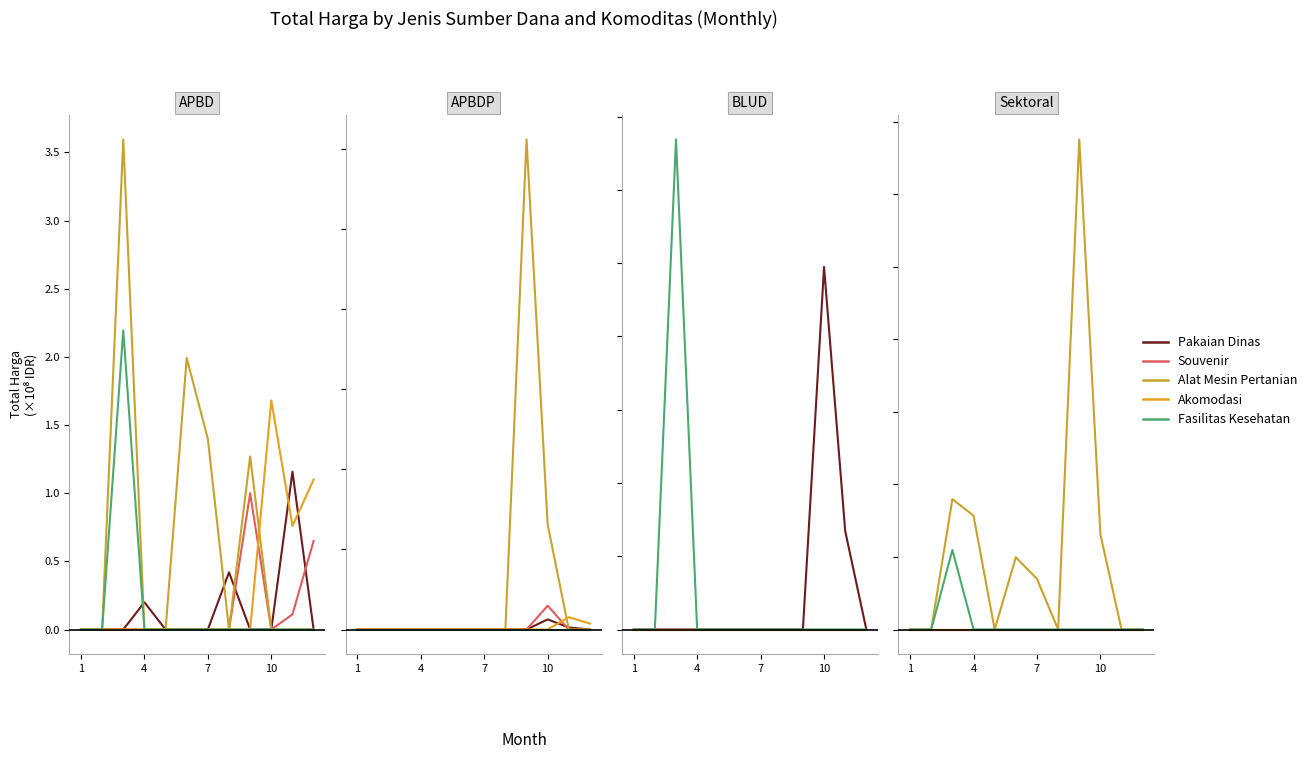

True or false: Akomodasi has more than 0 points higher than both neighbors.

False